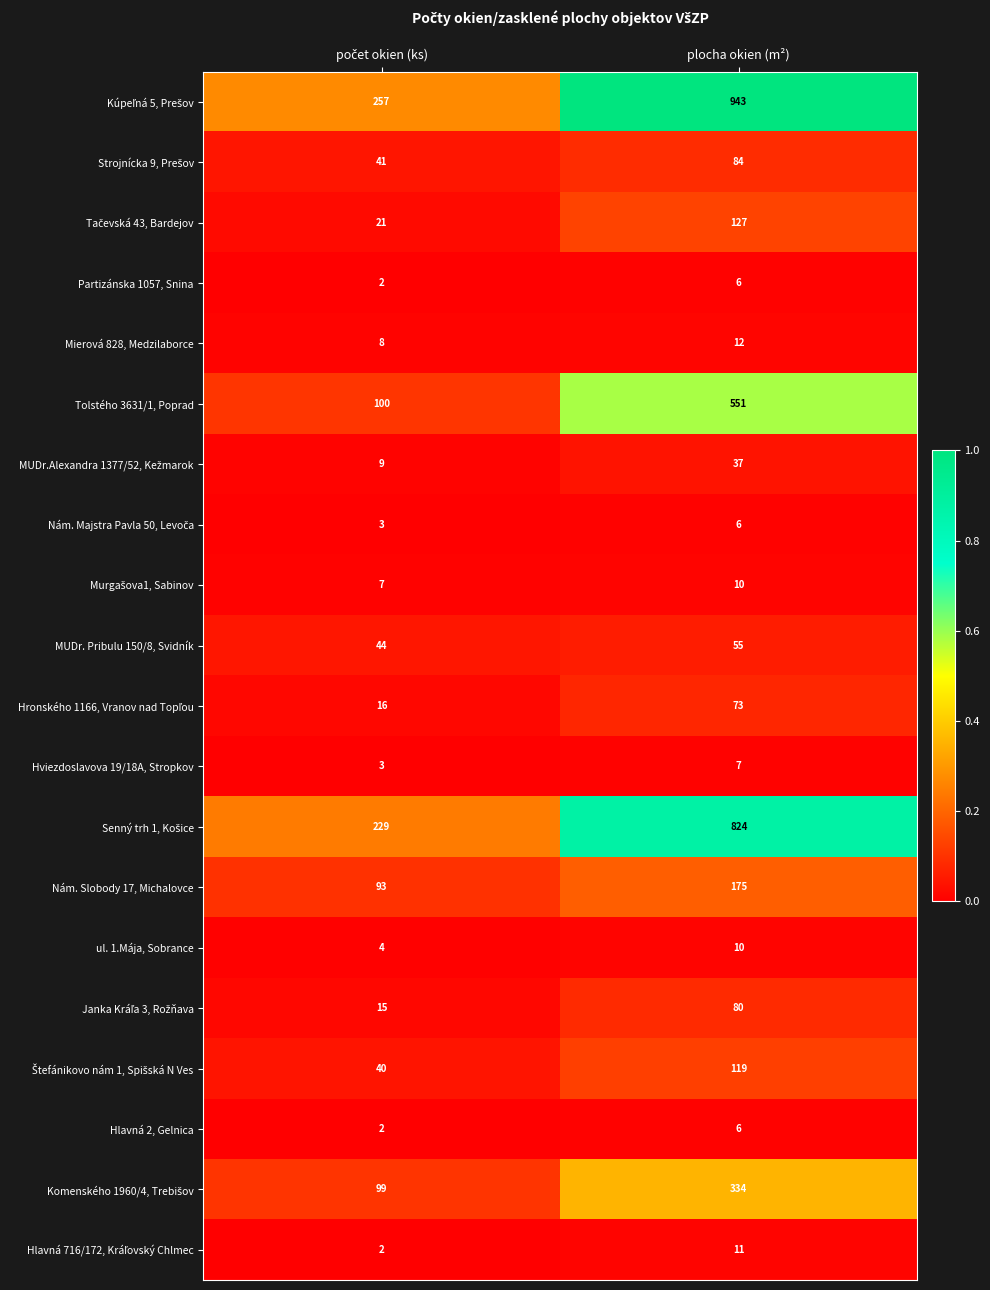

What is the maximum value shown in the chart?

943